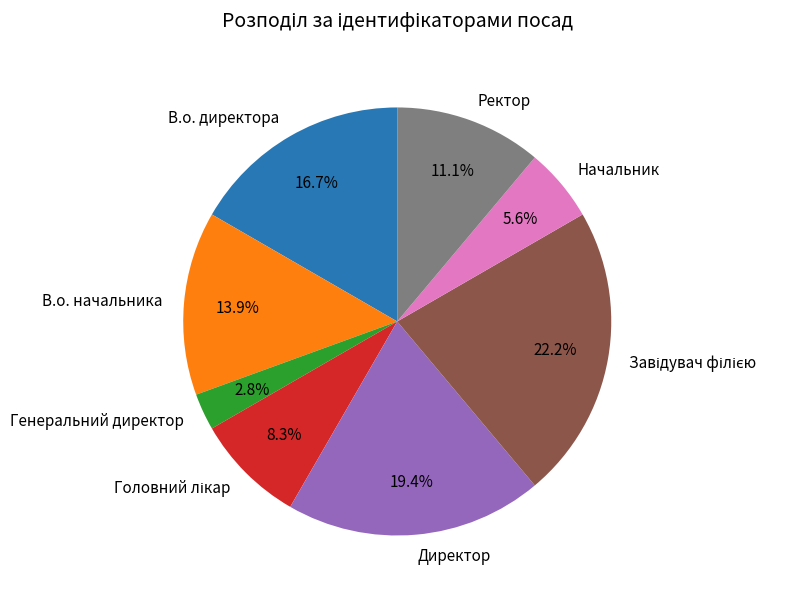

Which category has the smallest portion of the pie?

Генеральний директор